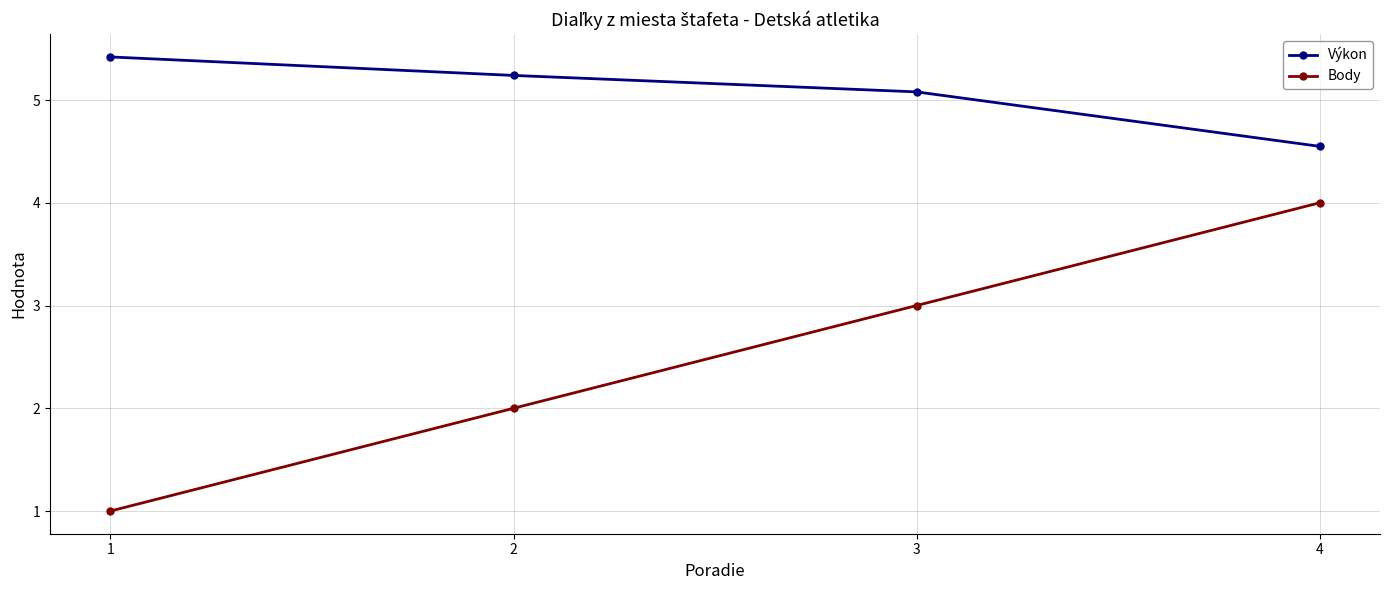

What is the value of the Body point at the 4th from the left?

4.0